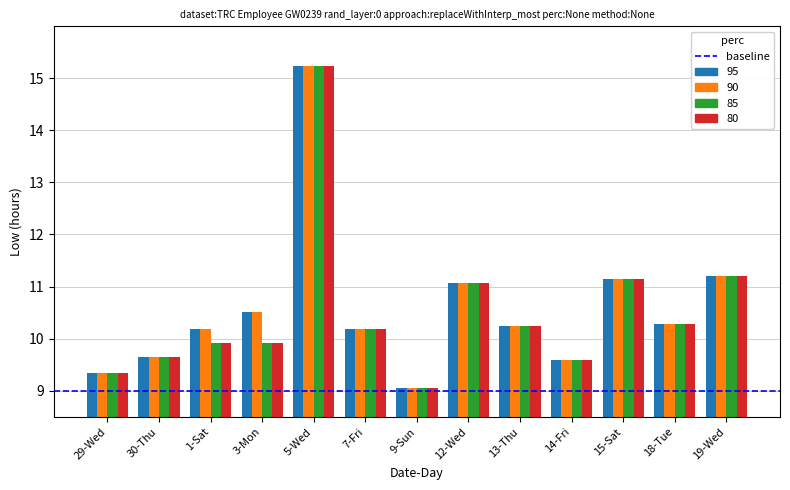

At which label does 95 reach its minimum?

9-Sun